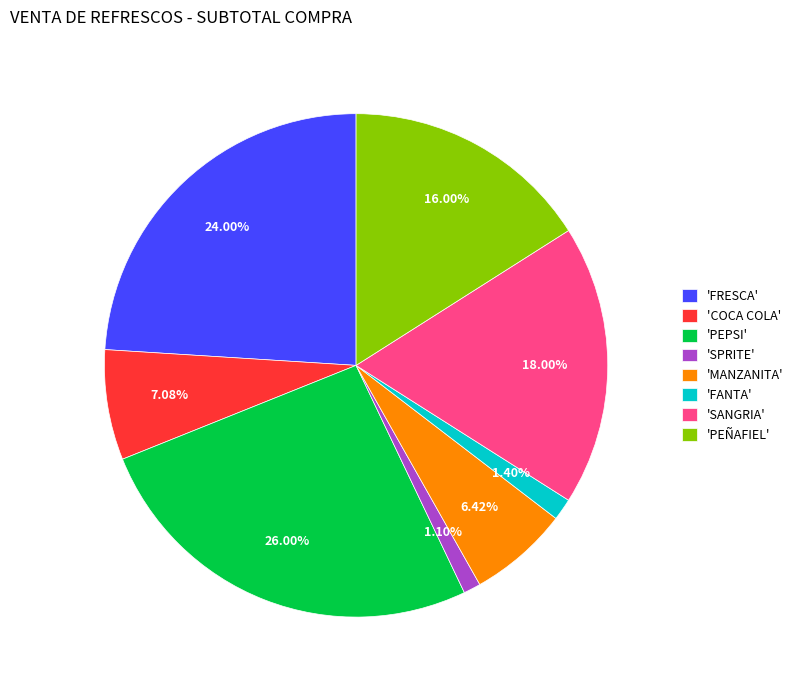

Which category has the biggest portion of the pie?

'PEPSI'